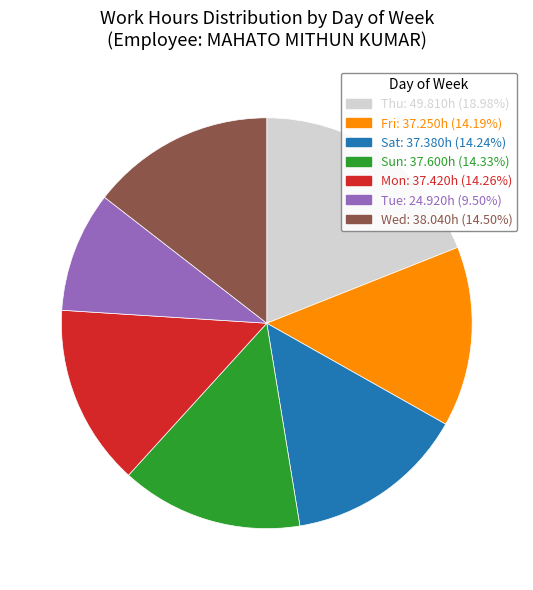

Does Tue: 24.920h (9.50%) represent more than half of the total?

No